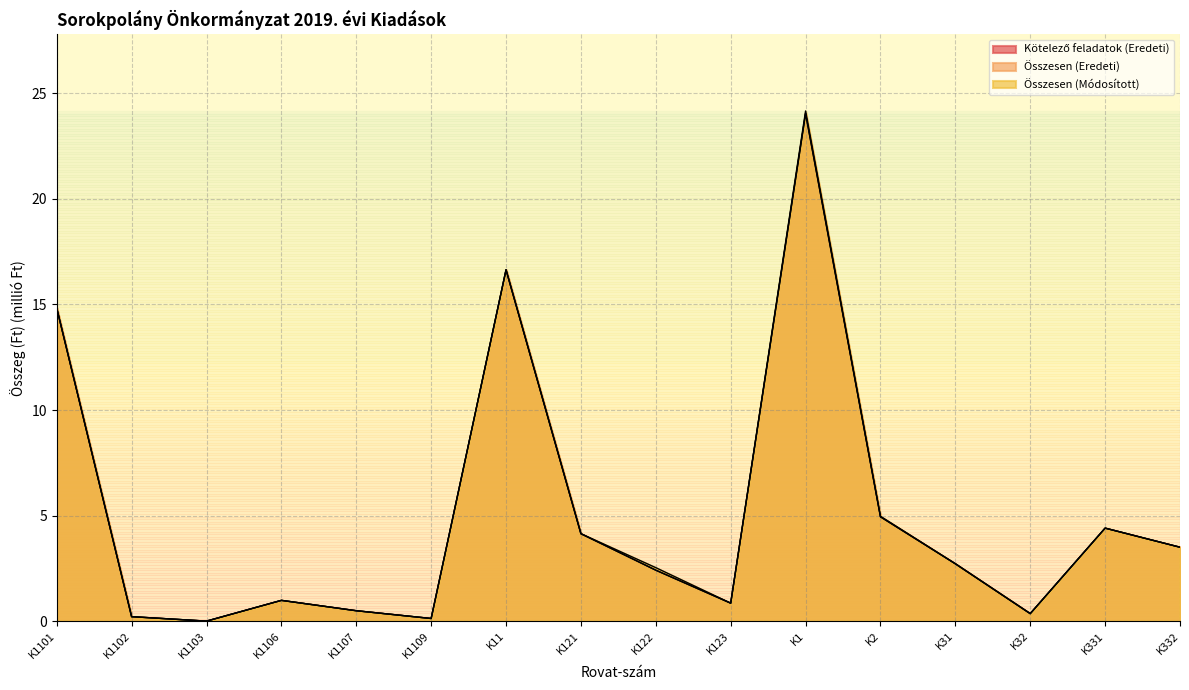

Reading left to right, transcribe all the data shown in this chart.

Kötelező feladatok (Eredeti): K1101=14.8	K1102=0.2	K1103=0.0	K1106=1.0	K1107=0.5	K1109=0.1	K11=16.6	K121=4.1	K122=2.4	K123=0.8	K1=24.0	K2=4.9	K31=2.7	K32=0.4	K331=4.4	K332=3.5
Összesen (Eredeti): K1101=14.8	K1102=0.2	K1103=0.0	K1106=1.0	K1107=0.5	K1109=0.1	K11=16.6	K121=4.1	K122=2.4	K123=0.8	K1=24.0	K2=4.9	K31=2.7	K32=0.4	K331=4.4	K332=3.5
Összesen (Módosított): K1101=14.8	K1102=0.2	K1103=0.0	K1106=1.0	K1107=0.5	K1109=0.1	K11=16.6	K121=4.1	K122=2.5	K123=0.8	K1=24.2	K2=5.0	K31=2.7	K32=0.4	K331=4.4	K332=3.5